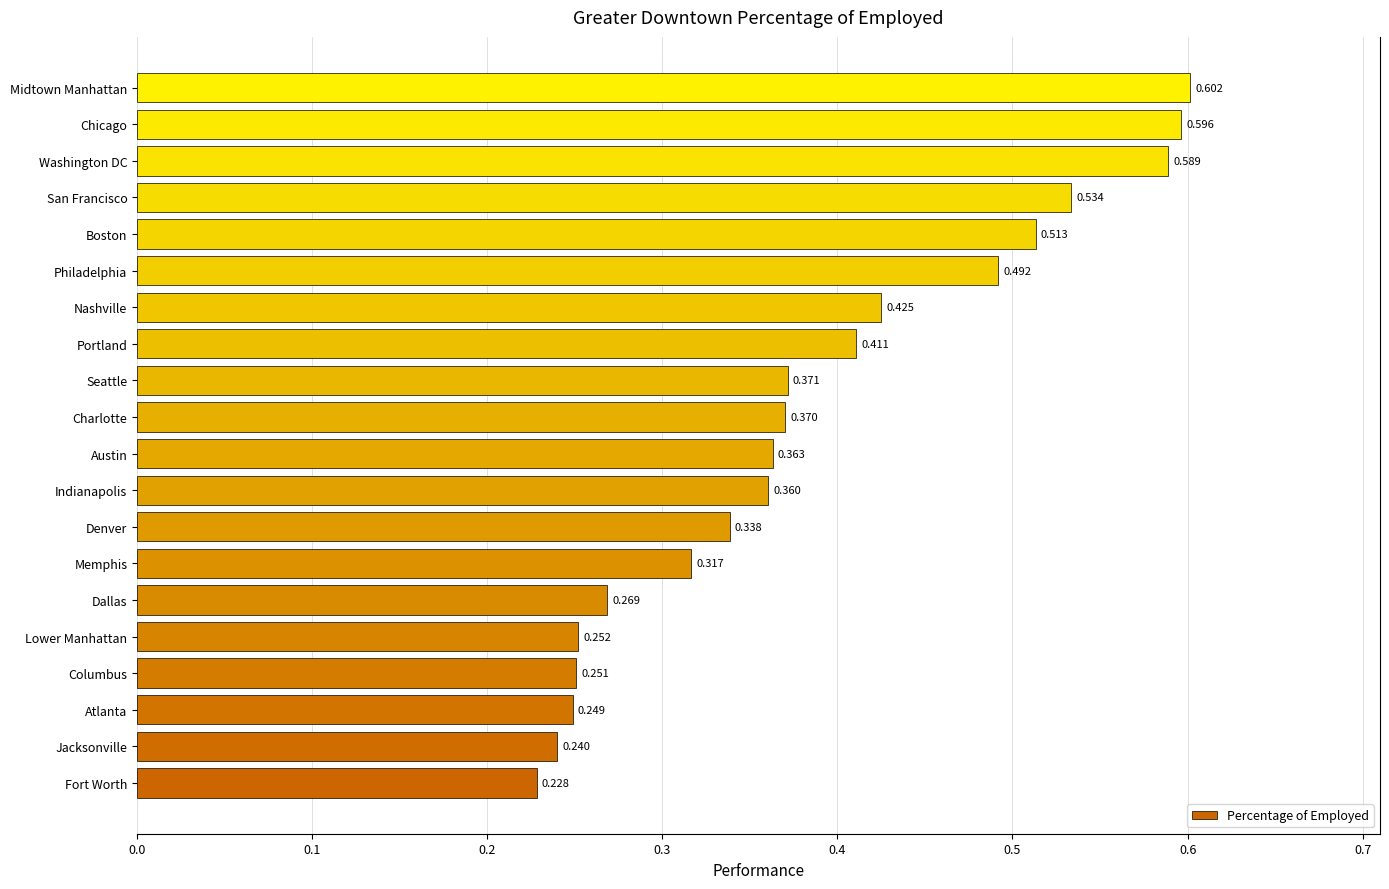

Which label corresponds to the largest value in the chart?

Midtown Manhattan